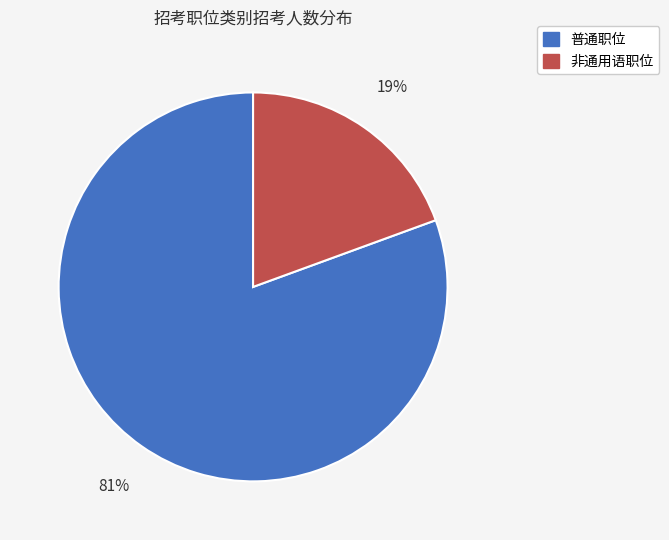

Is it true that 非通用语职位 is 19% of the pie?

True